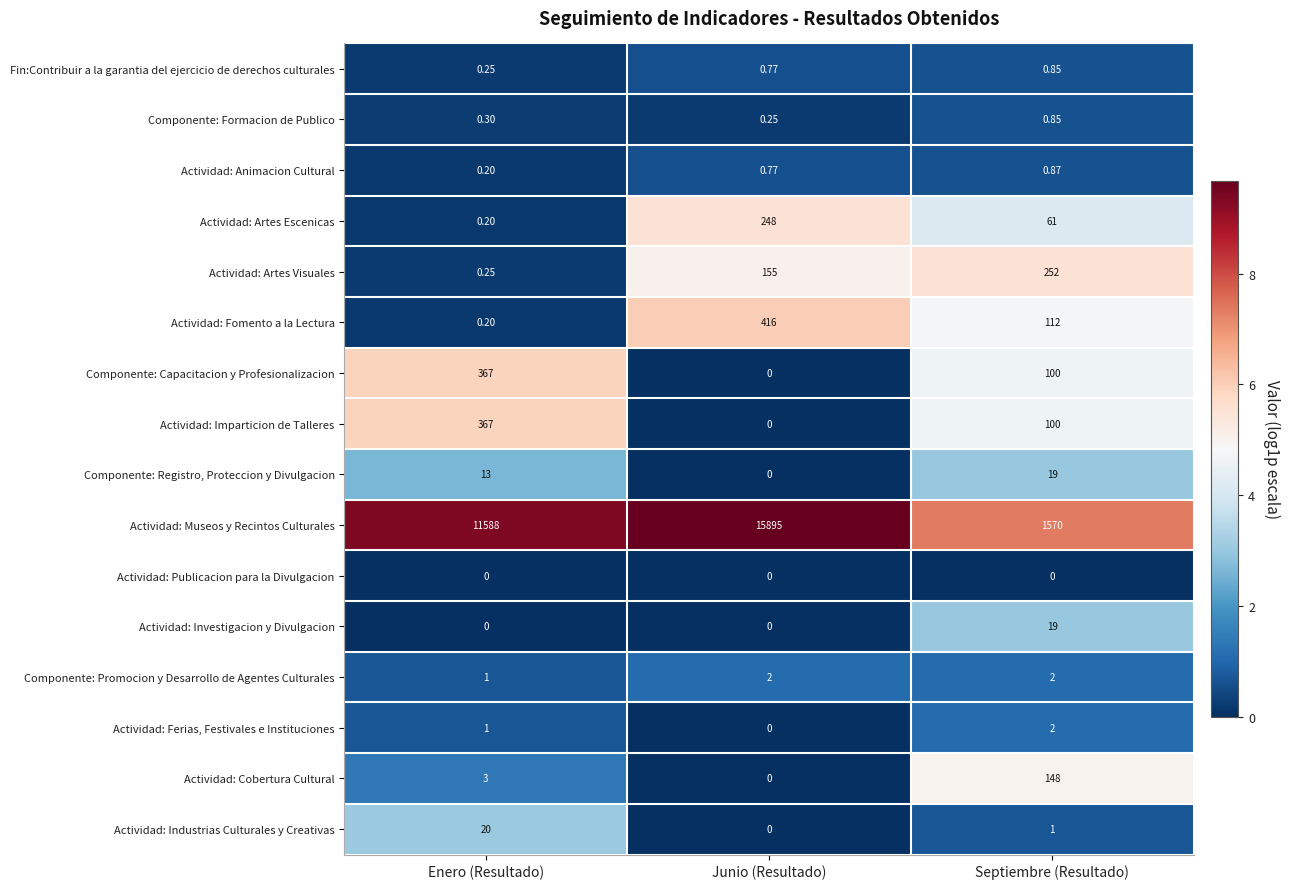

At which category is the sum across all series the highest?

Junio (Resultado)